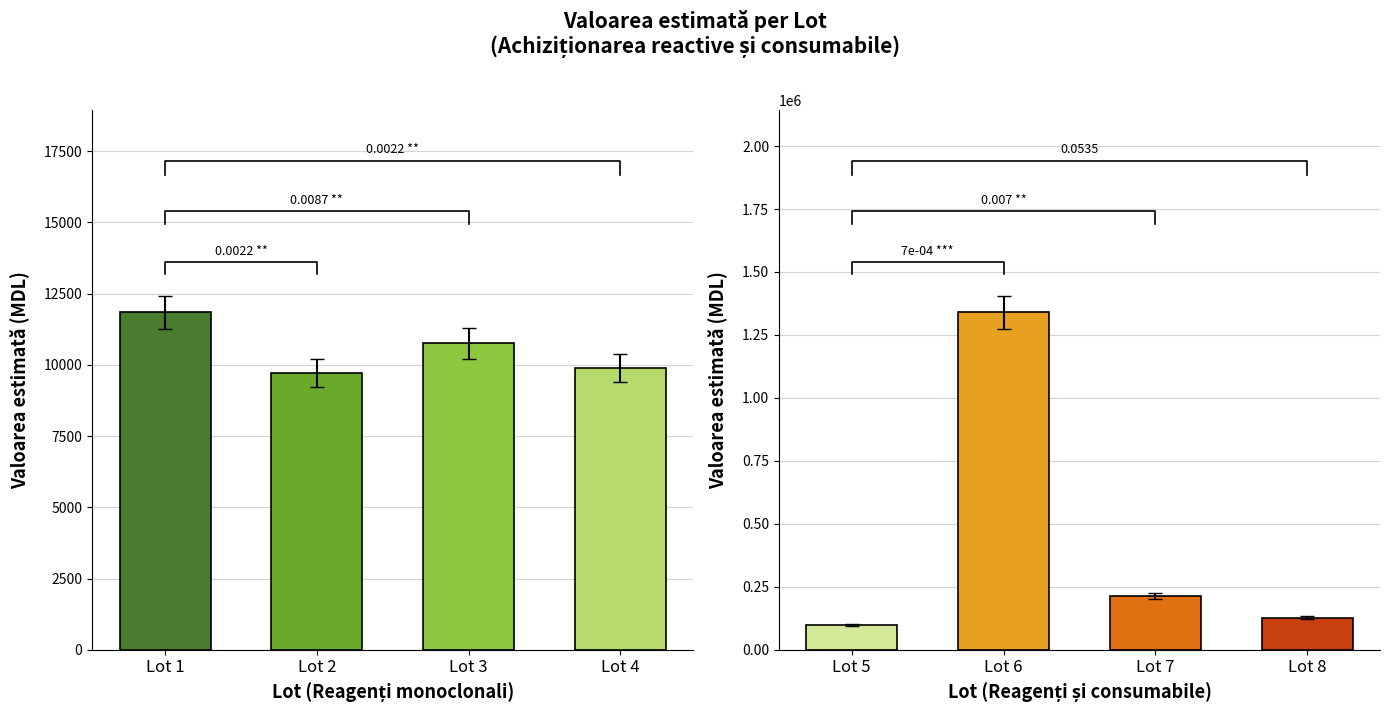

How many distinct data groups are displayed?

2